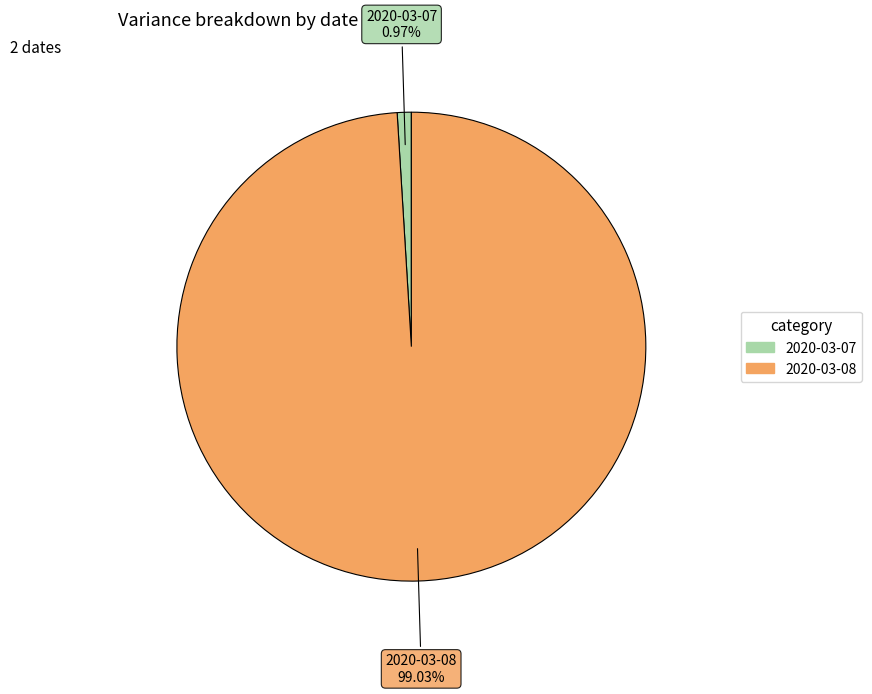

How many segments does this pie chart have?

2